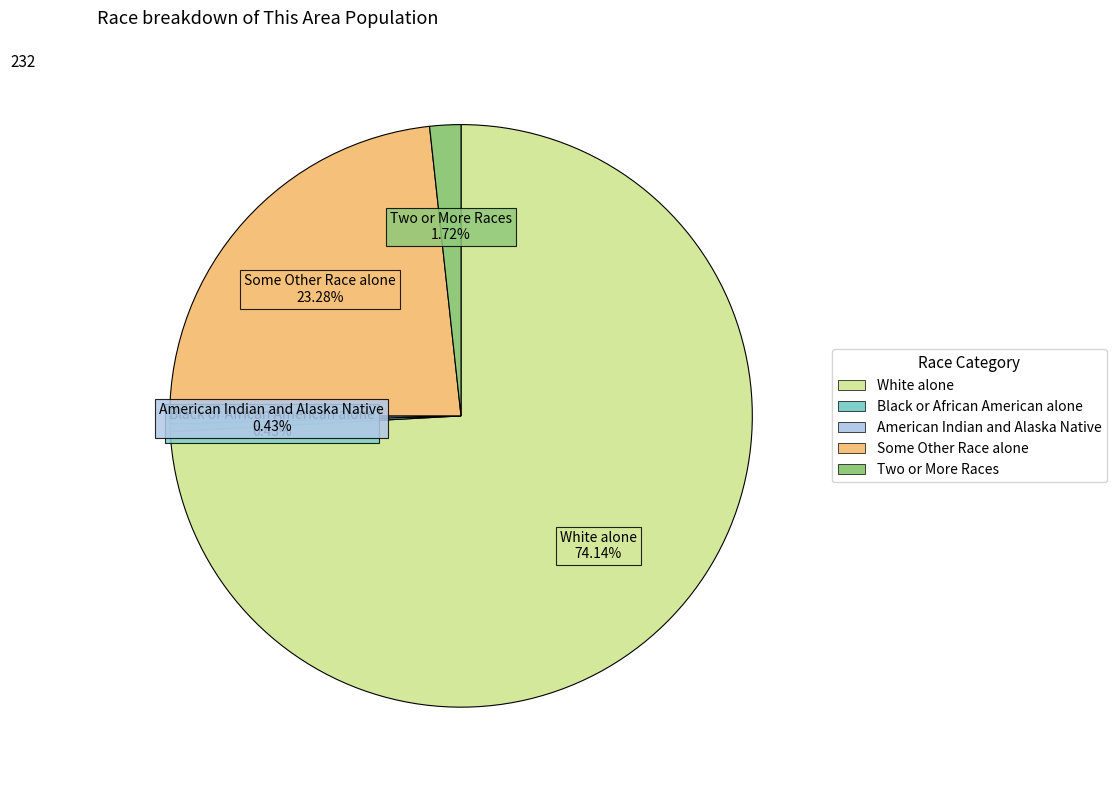

Is there a majority slice in this chart?

Yes